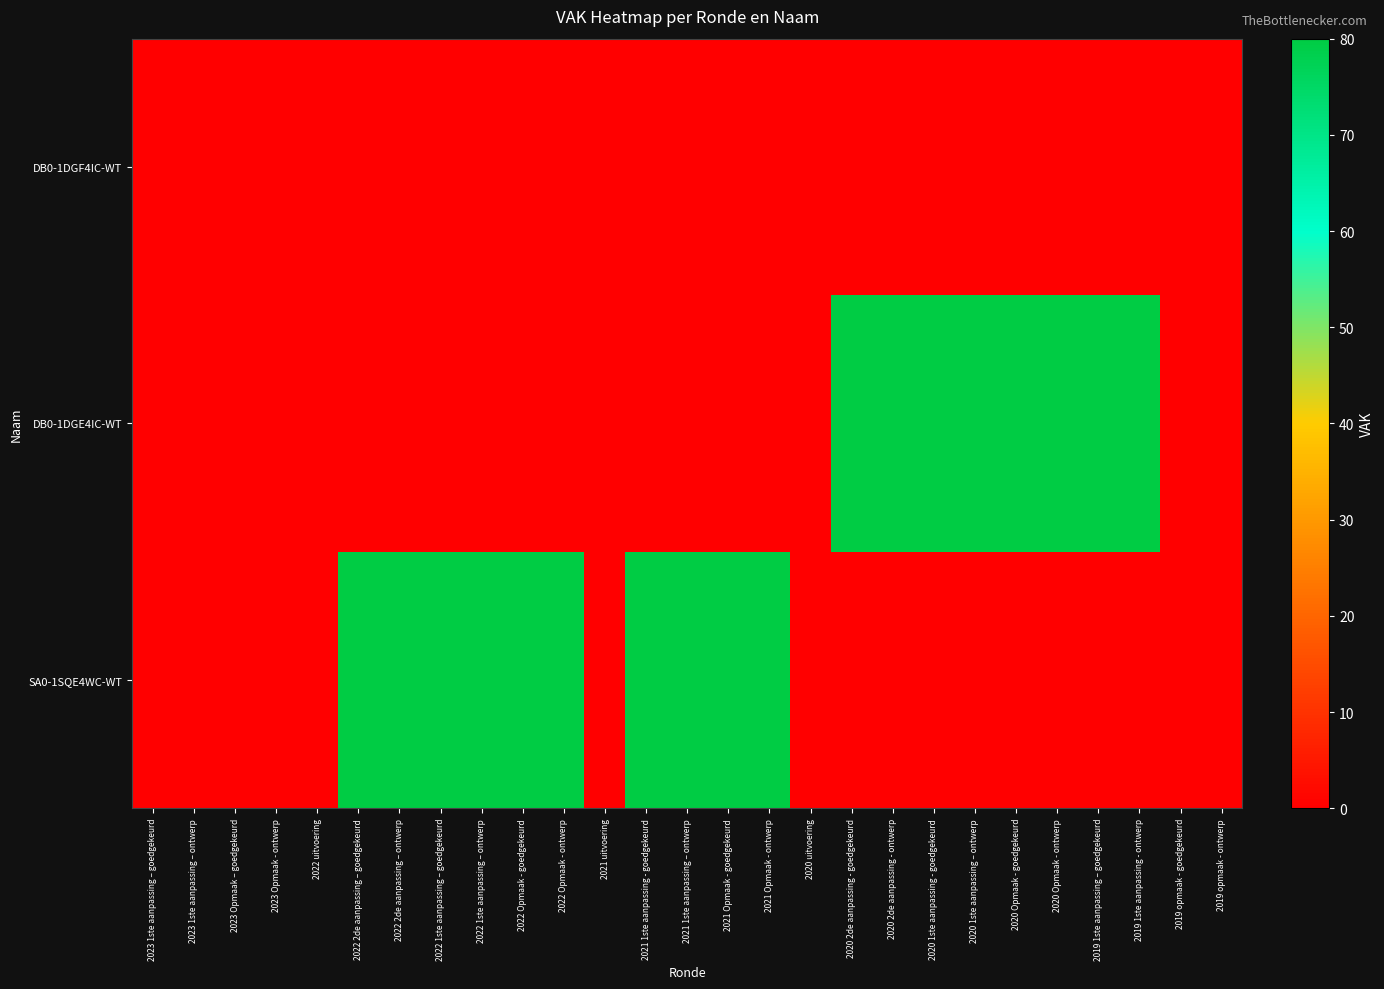

How many distinct data groups are displayed?

3